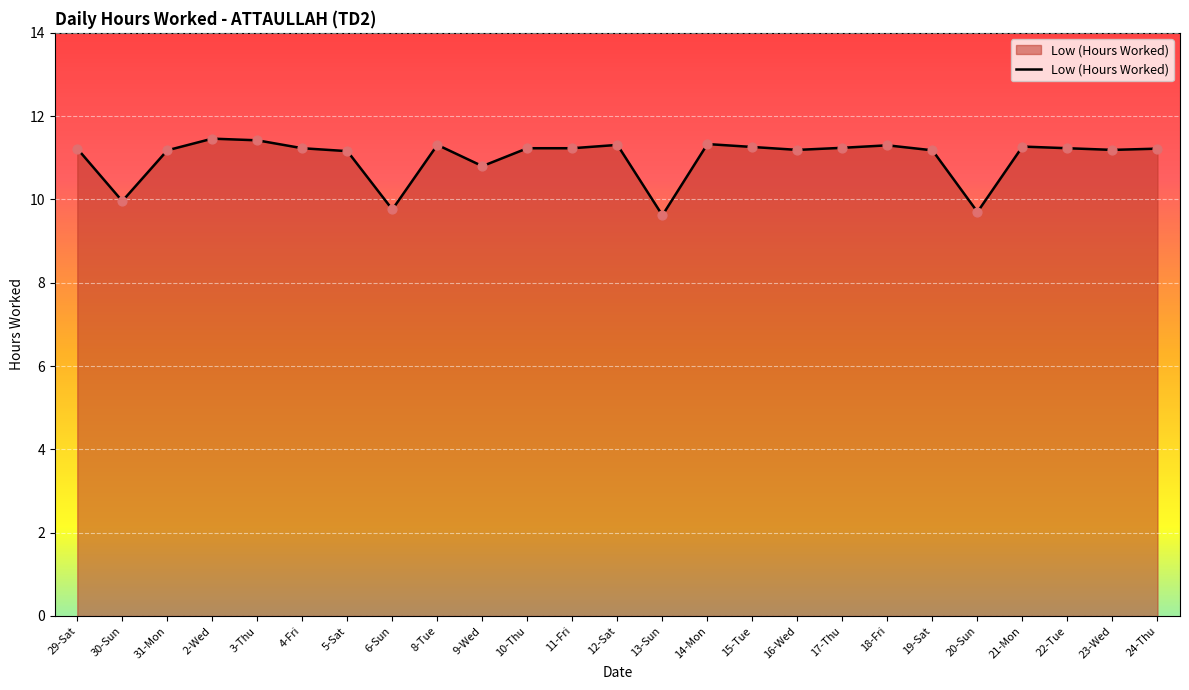

Approximately how many times larger is the value at 29-Sat compared to 19-Sat?

1.0